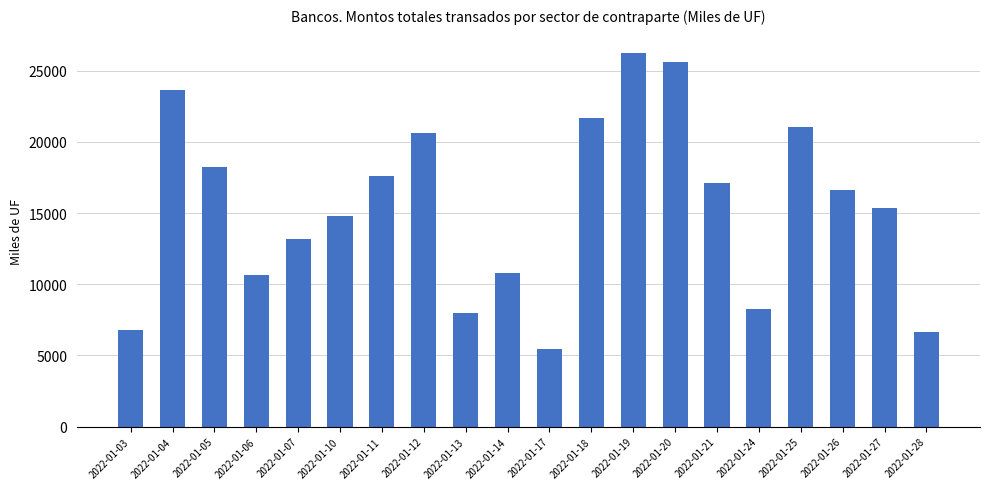

Between 2022-01-18 and 2022-01-12, which is larger?

2022-01-18